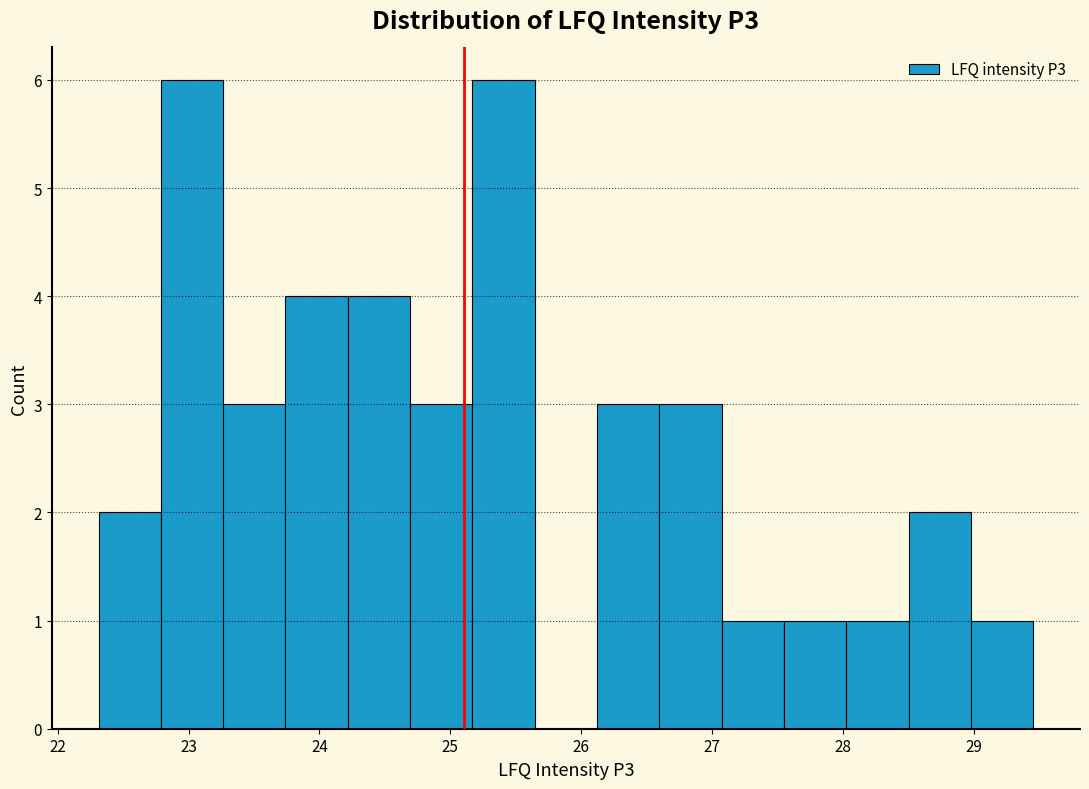

Reading left to right, list every bar in this chart as the range it spans on the x-axis followed by its height. Neither the bar edges nor the heights are printed on the chart, so give them approximately, as read against the axes.

22.3 to 22.8: 2
22.8 to 23.3: 6
23.3 to 23.7: 3
23.7 to 24.2: 4
24.2 to 24.7: 4
24.7 to 25.2: 3
25.2 to 25.6: 6
25.6 to 26.1: 0
26.1 to 26.6: 3
26.6 to 27.1: 3
27.1 to 27.5: 1
27.5 to 28.0: 1
28.0 to 28.5: 1
28.5 to 29.0: 2
29.0 to 29.5: 1